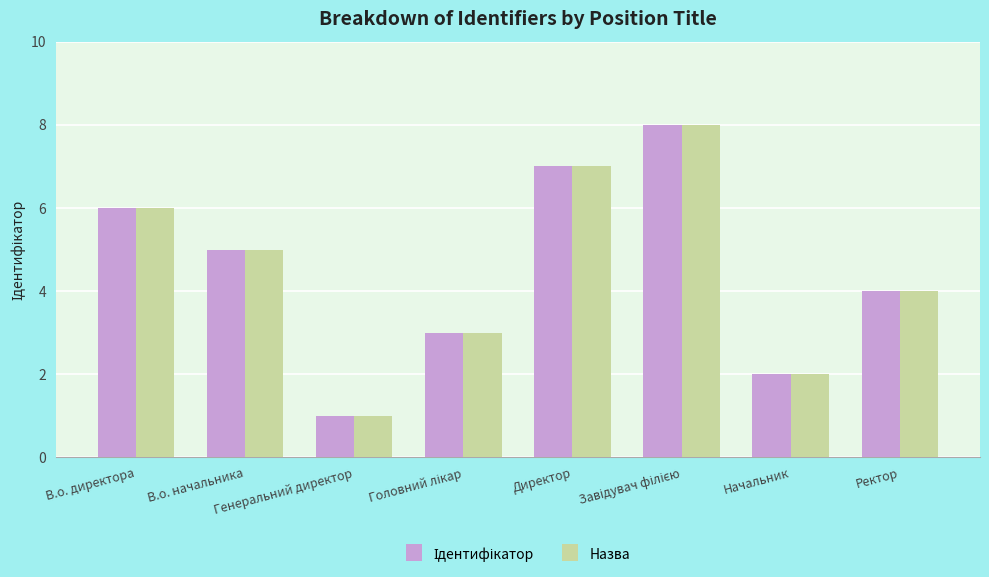

What is the difference between the maximum and minimum values in the Назва series?

7